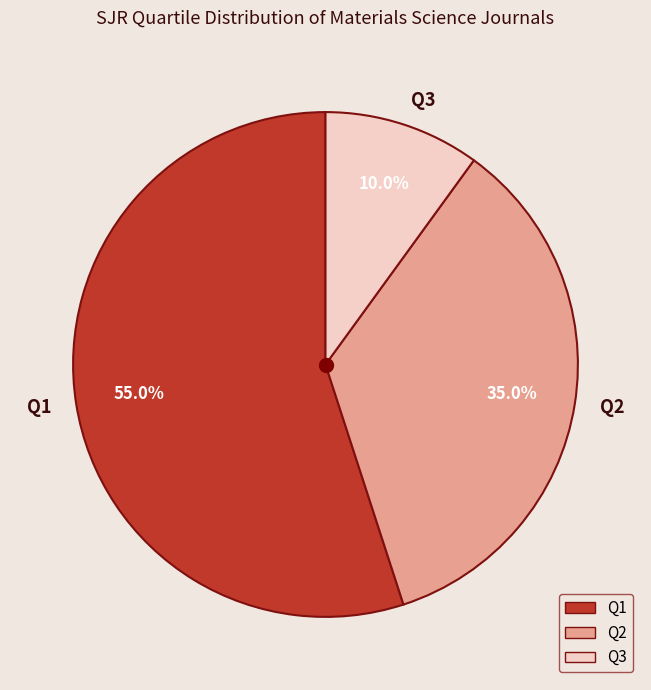

Rank the categories by value from lowest to highest.

Q3, Q2, Q1